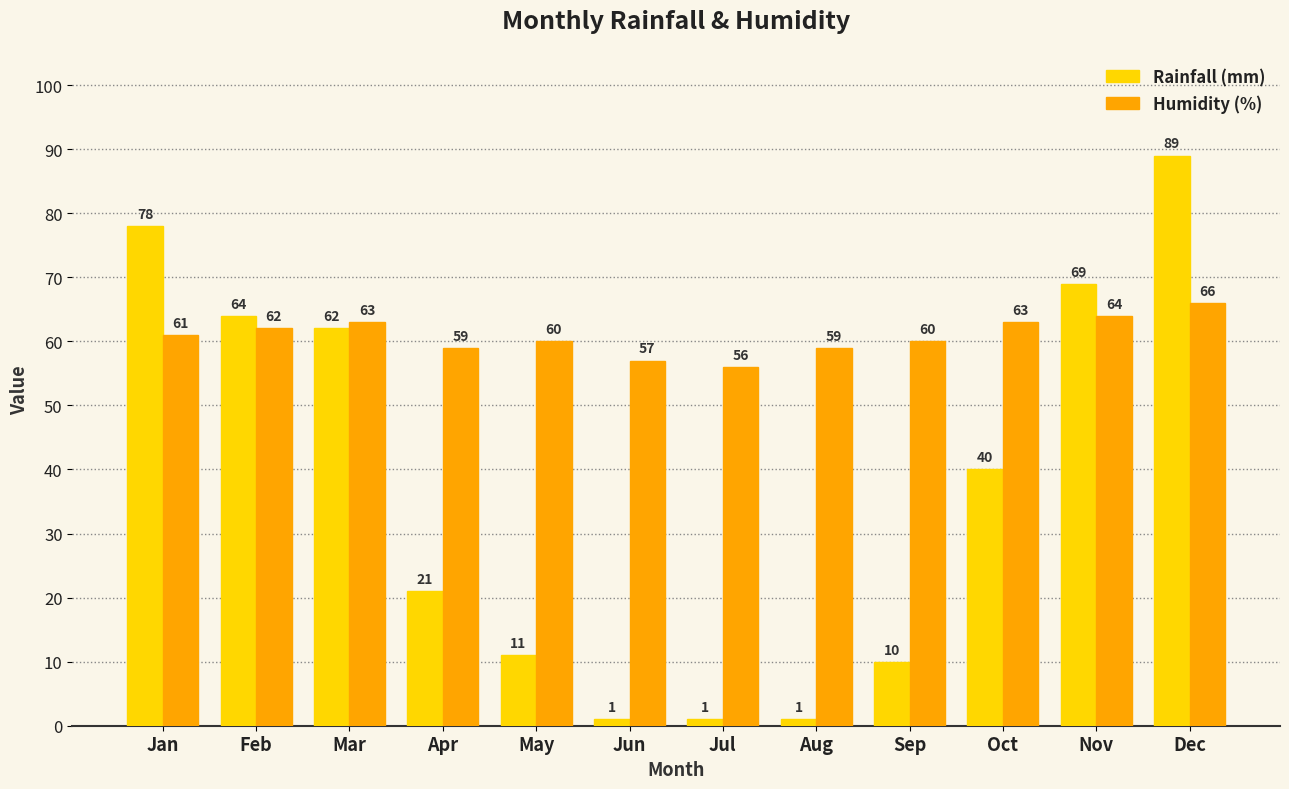

Reading left to right, list all the values displayed in this chart.

Rainfall (mm): Jan=78	Feb=64	Mar=62	Apr=21	May=11	Jun=1	Jul=1	Aug=1	Sep=10	Oct=40	Nov=69	Dec=89
Humidity (%): Jan=61	Feb=62	Mar=63	Apr=59	May=60	Jun=57	Jul=56	Aug=59	Sep=60	Oct=63	Nov=64	Dec=66